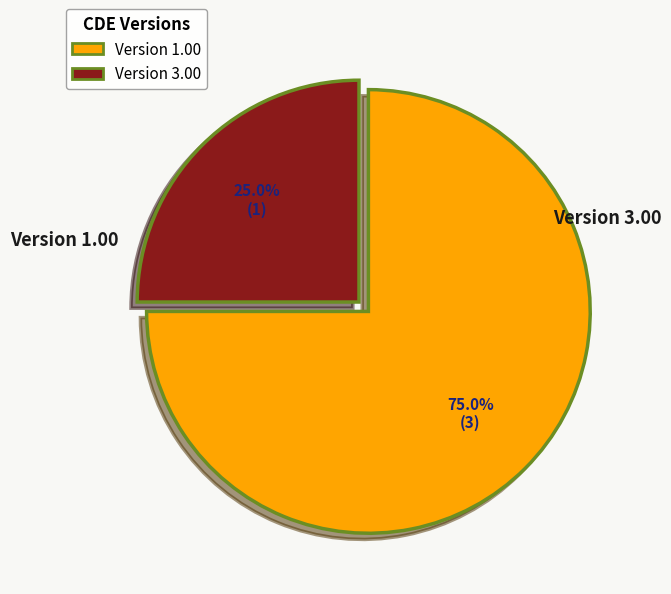

Does any single category account for the majority?

Yes